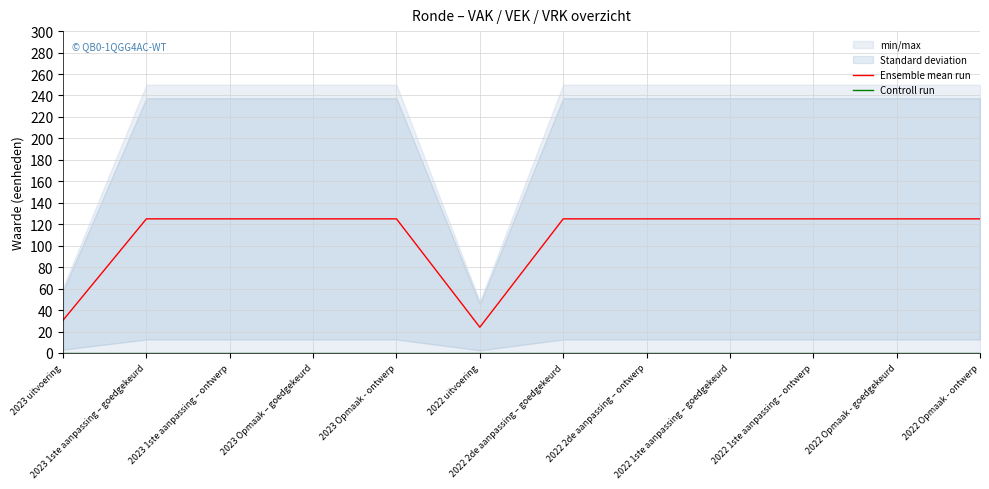

What is the difference between the highest and lowest values at 2023 1ste aanpassing – ontwerp?

125.0